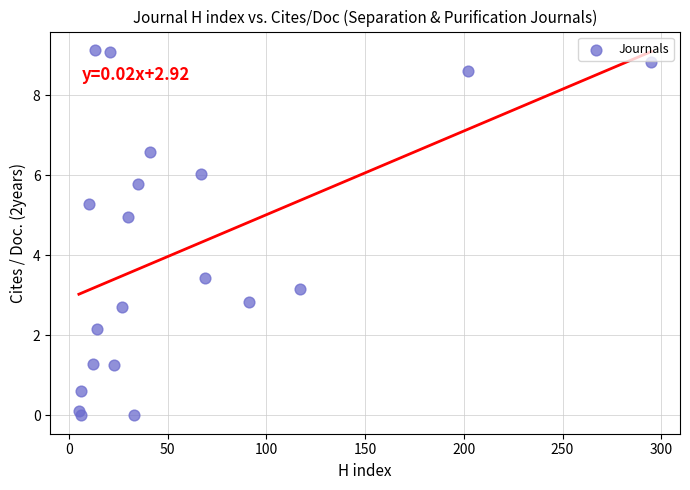

What Y value in the scatter plot is closest to 4?

3.4